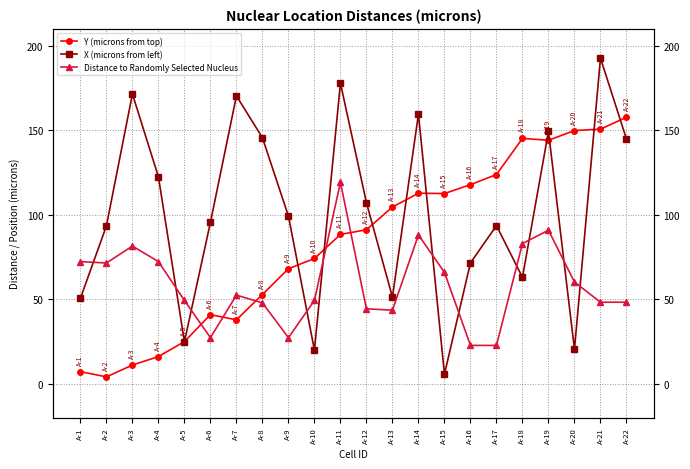

Between A-9 and A-18, which series saw the biggest shift?

Y (microns from top)